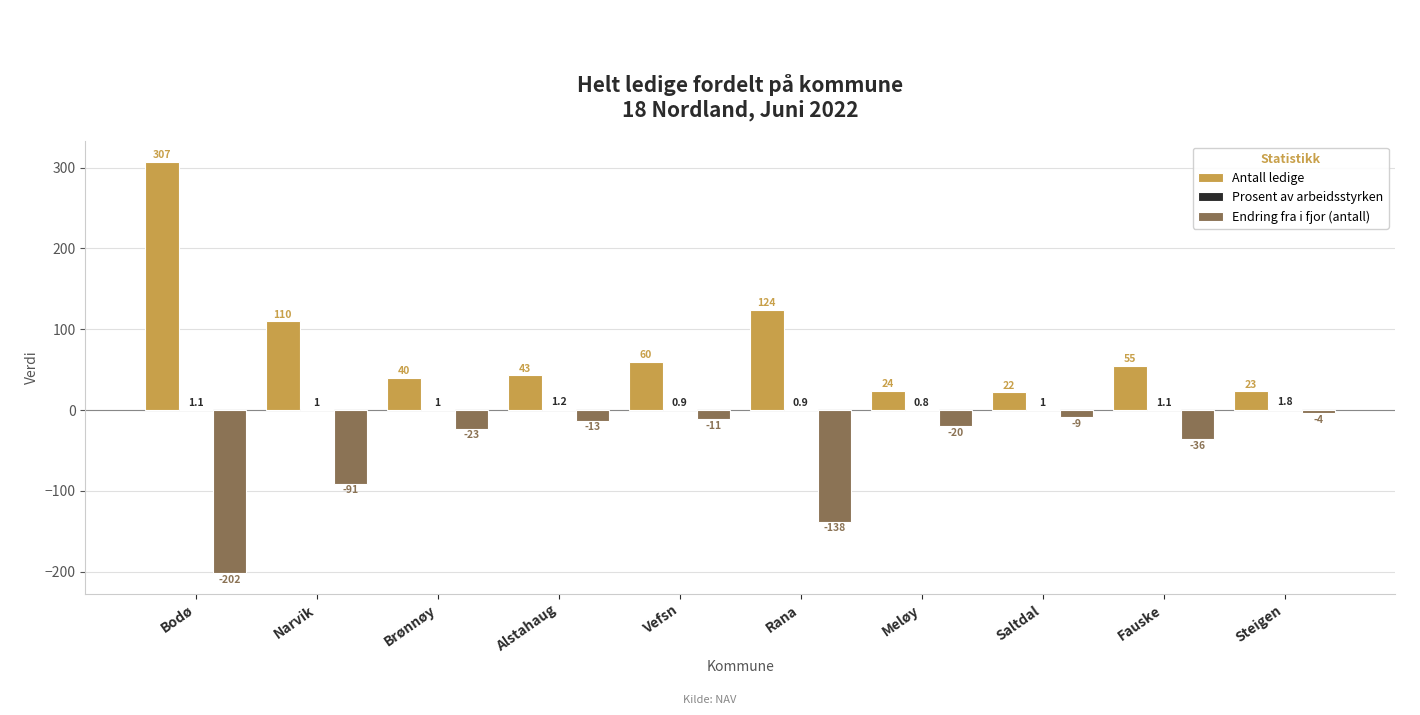

Read the Antall ledige value at Rana.

124.0